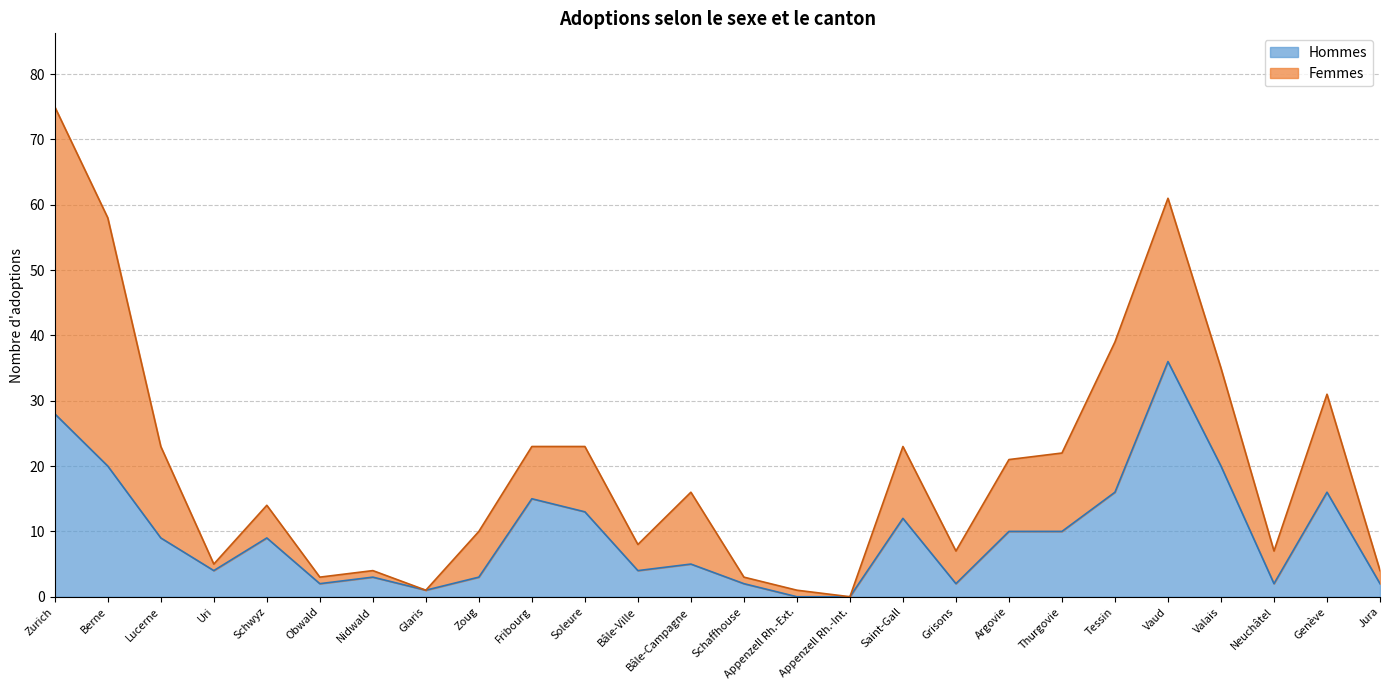

What is the sum of all values?

244